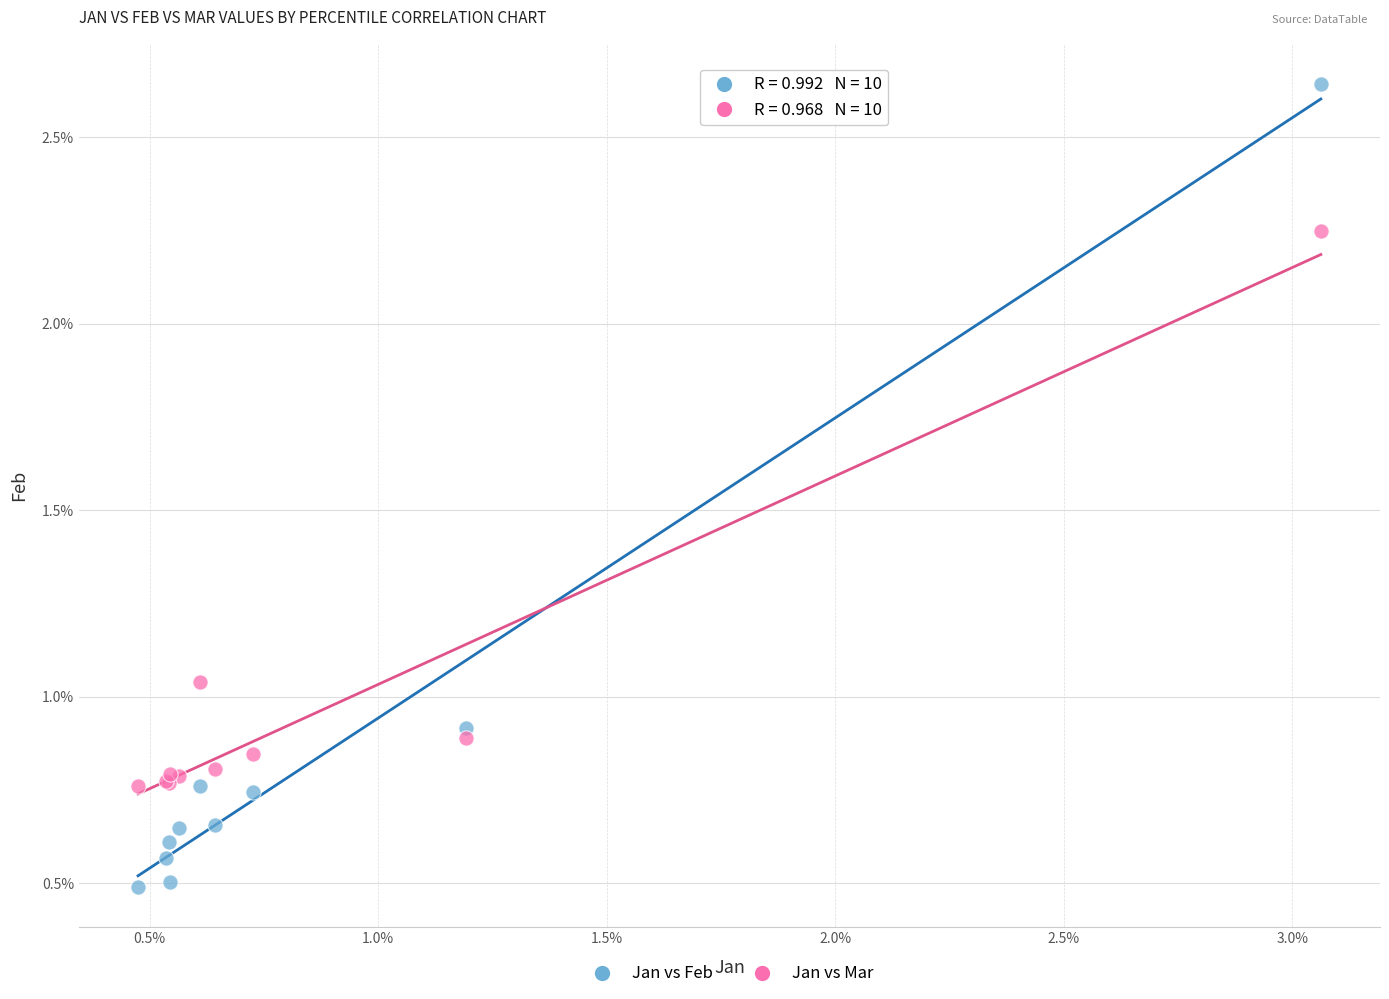

Which series has the widest spread of Y values?

Jan vs Feb